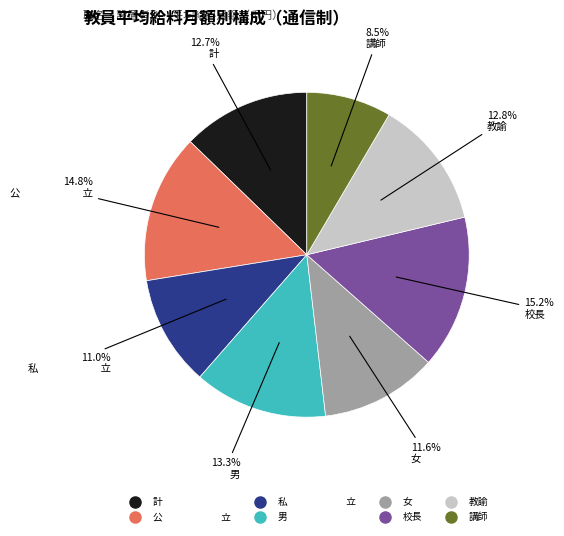

What portion of the pie excludes 女?

88.4%